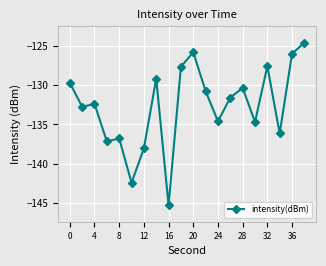

What is the maximum value shown in the chart?

-124.6